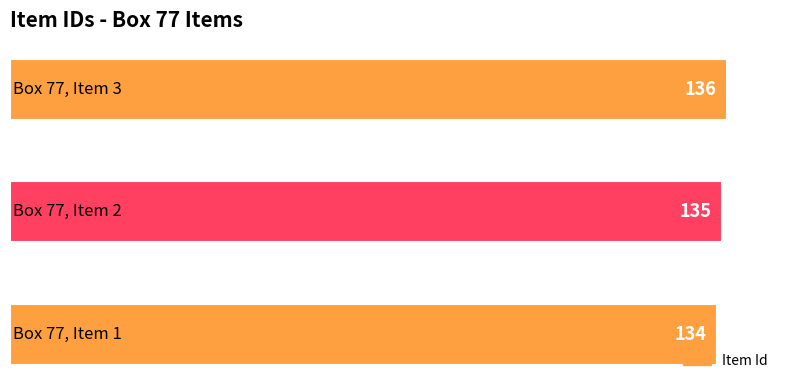

Count the values in the range 134 to 136.

3